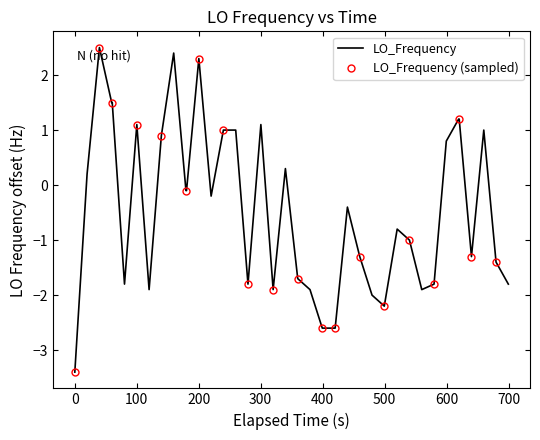

What is the minimum value for LO_Frequency?

-3.4